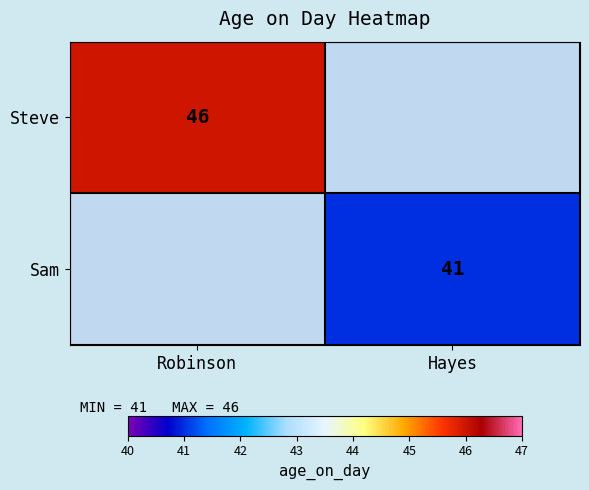

The Steve series shows 46 at Robinson. True or false?

True